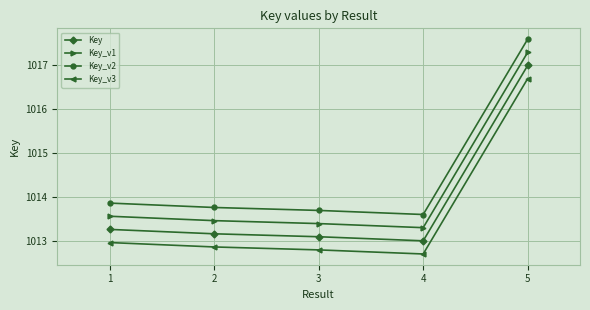

How many lines are shown in the chart?

4